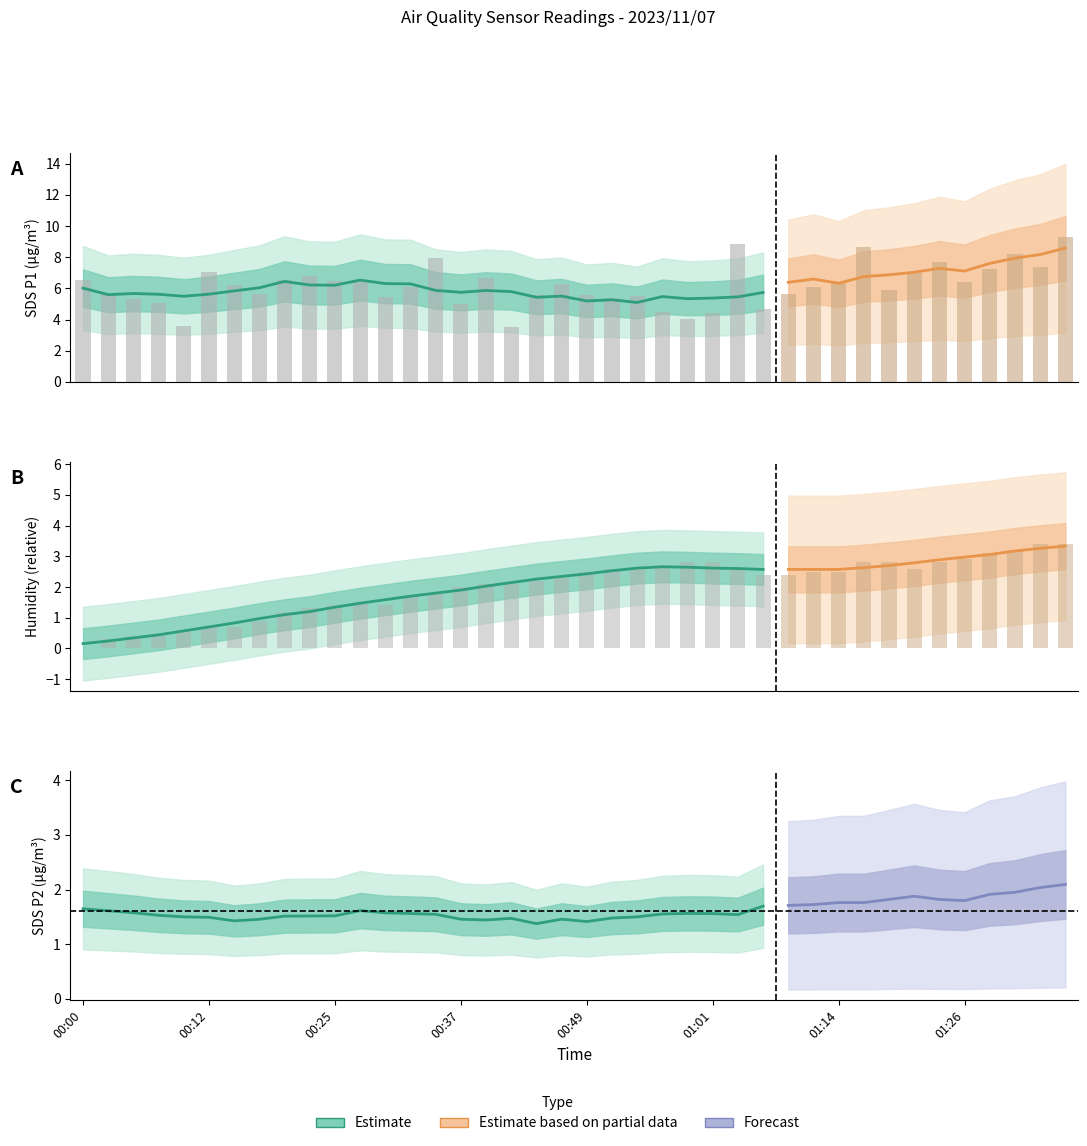

Reading right to left, extract all data points from this chart.

SDS_P1: 9.3	7.4	8.2	7.2	6.4	7.7	7.0	5.9	8.6	6.4	6.1	5.7	4.7	8.9	4.4	4.0	4.5	5.5	5.4	5.6	6.2	5.6	3.5	6.7	5.0	7.9	6.1	5.4	6.5	6.5	6.8	6.6	5.6	6.2	7.0	3.6	5.1	5.3	5.6	6.5
Humidity: 3.4	3.4	3.2	3.1	2.9	2.8	2.6	2.8	2.8	2.5	2.5	2.4	2.4	2.6	2.8	2.8	2.7	2.6	2.6	2.5	2.3	2.2	2.1	2.1	2.0	1.8	1.7	1.4	1.5	1.4	1.3	1.2	0.9	0.7	0.7	0.6	0.4	0.4	0.3	0.0